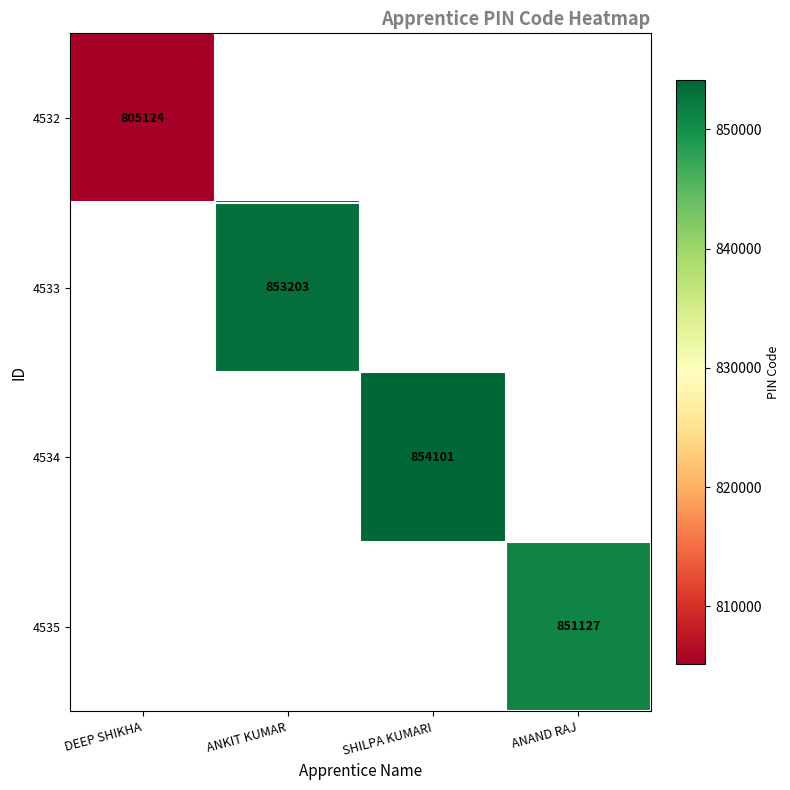

At which category does the chart reach its peak across all series?

SHILPA KUMARI